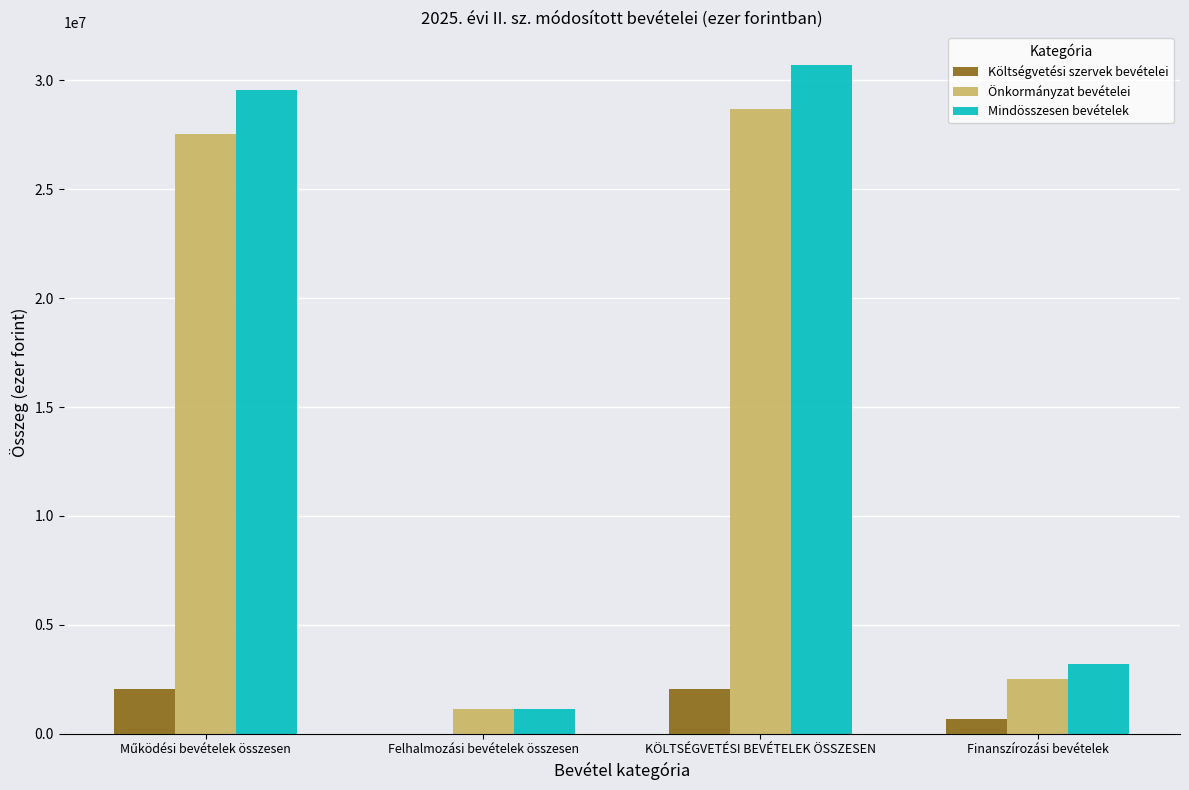

The value of Önkormányzat bevételei at KÖLTSÉGVETÉSI BEVÉTELEK ÖSSZESEN is 28667787. True or false?

True